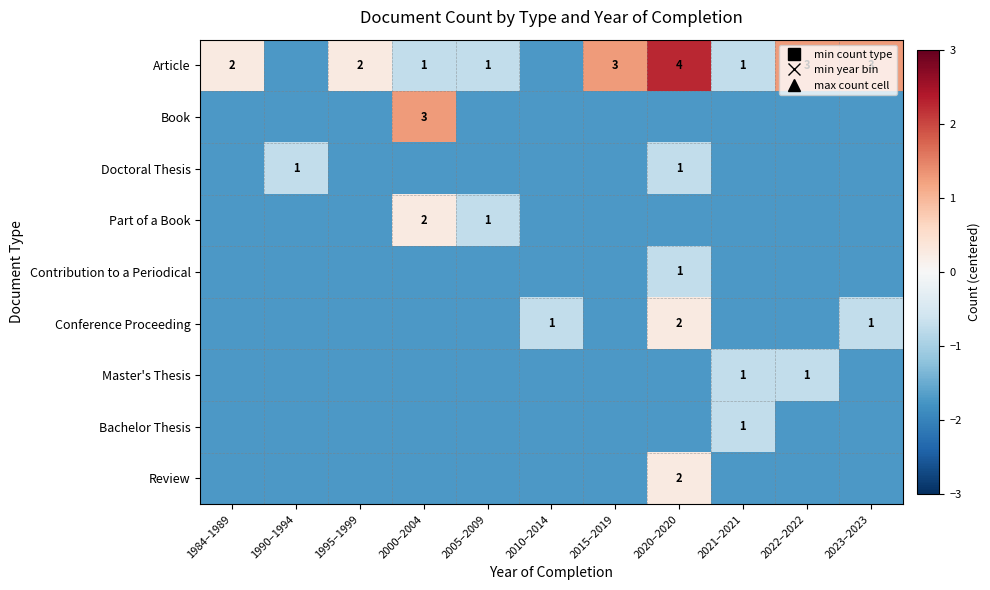

Count the Bachelor Thesis values in the range -1 to 0.

1